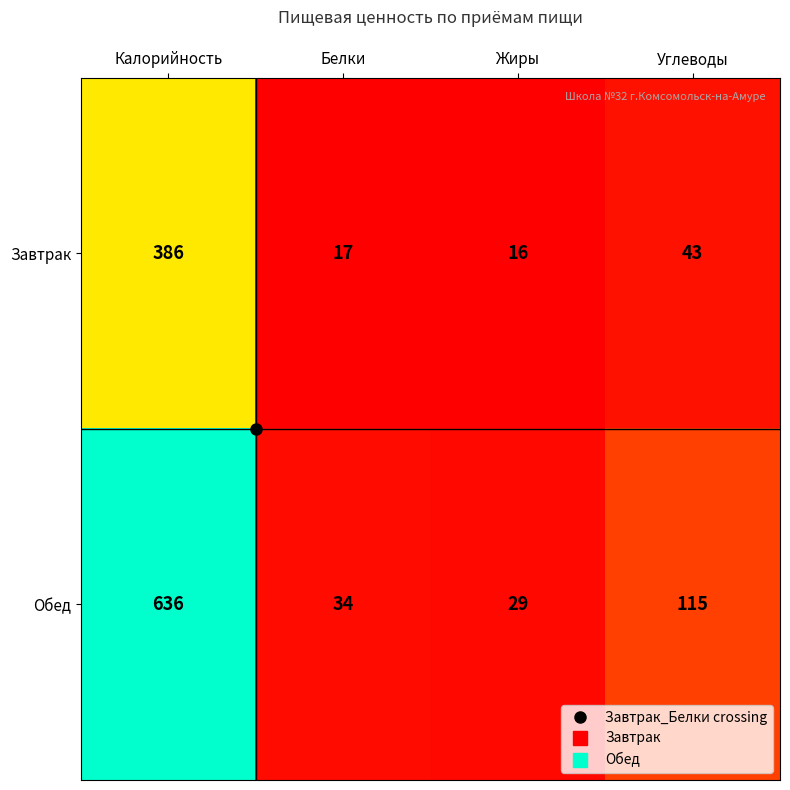

Which series has the largest total across all categories?

Обед